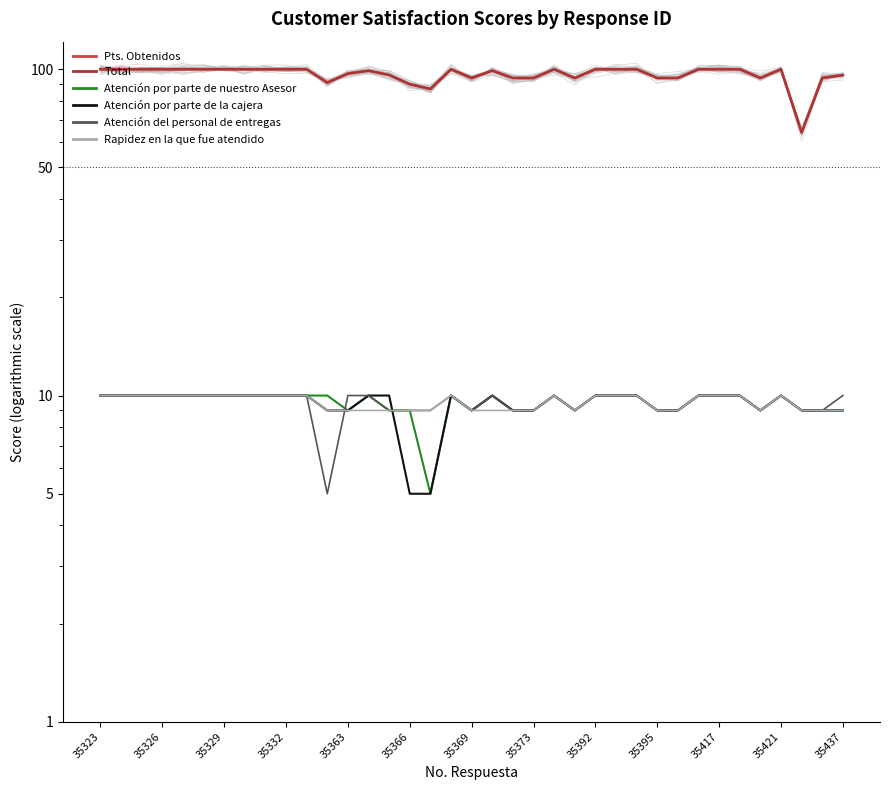

At which category does Atención por parte de la cajera reach its first local peak?

17